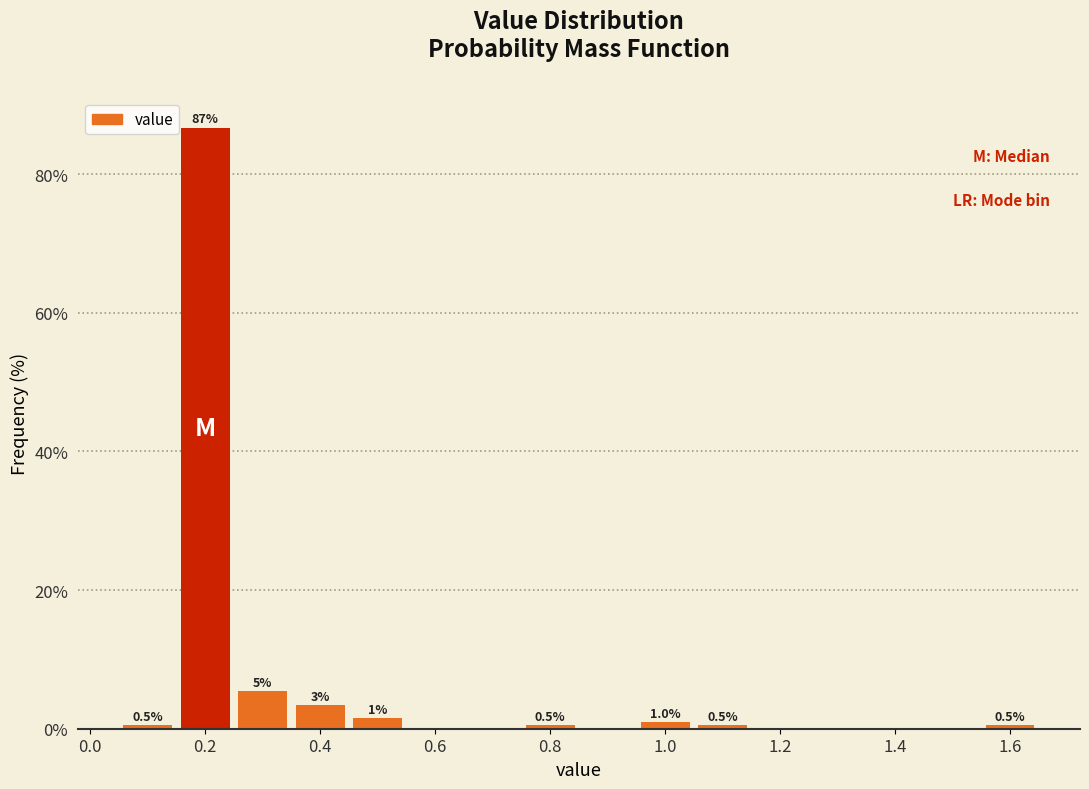

Which range on the x-axis has the tallest bar?

0.15 to 0.25